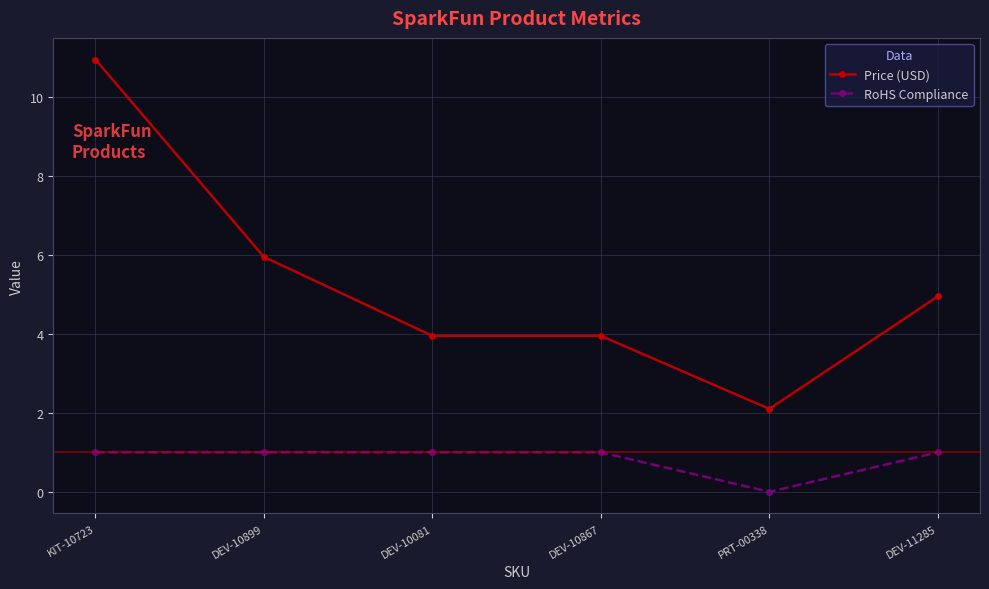

Is it true that Price (USD) equals 6.0 at DEV-10899?

True